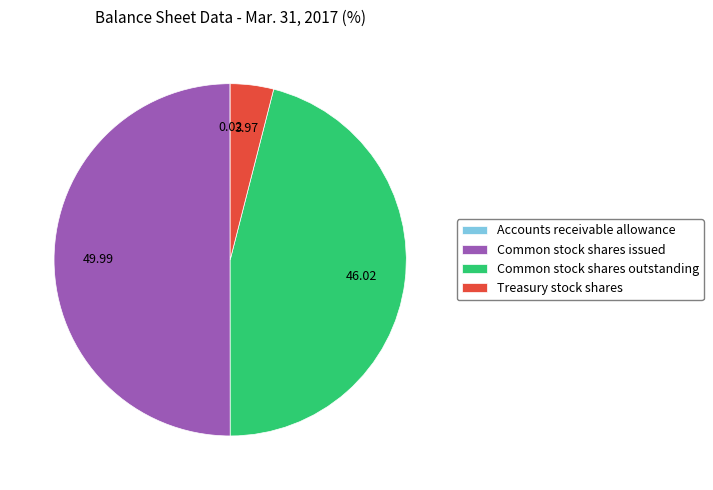

Does Common stock shares outstanding represent more than half of the total?

No